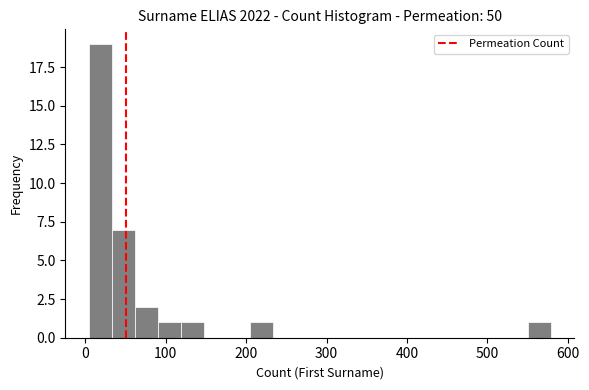

Around what value on the x-axis is the tallest bar? Give the approximate position of its centre, as read against the axis.

20